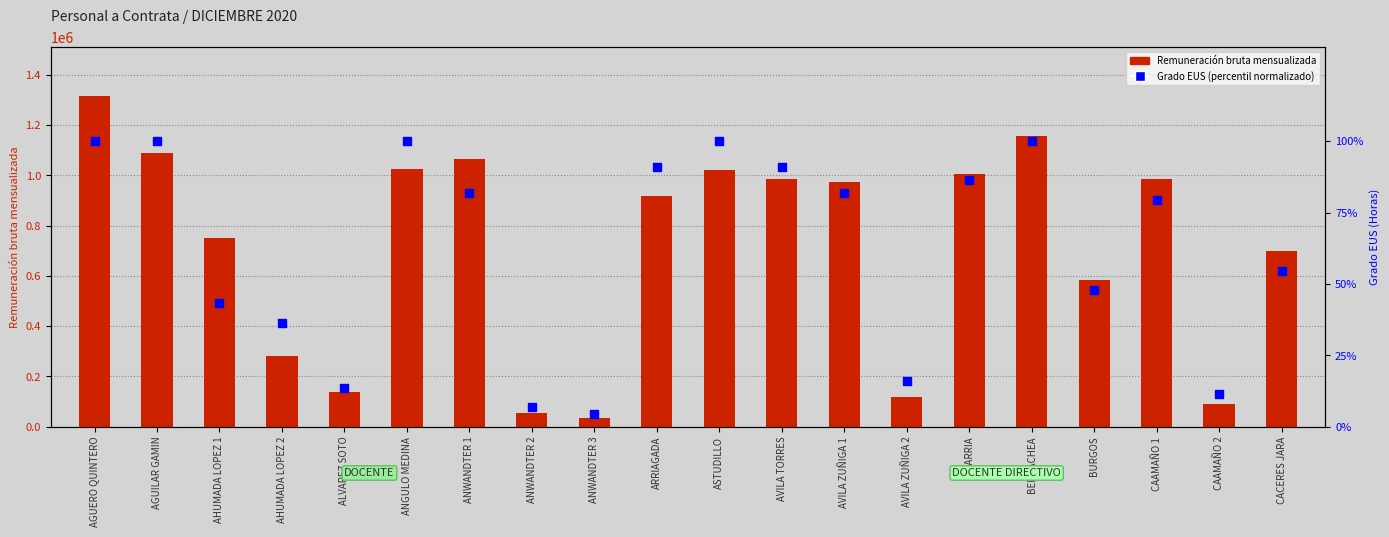

Is the value of Grado EUS (percentil normalizado) at AGUERO QUINTERO greater than the value of Remuneración bruta mensualizada at ASTUDILLO?

No